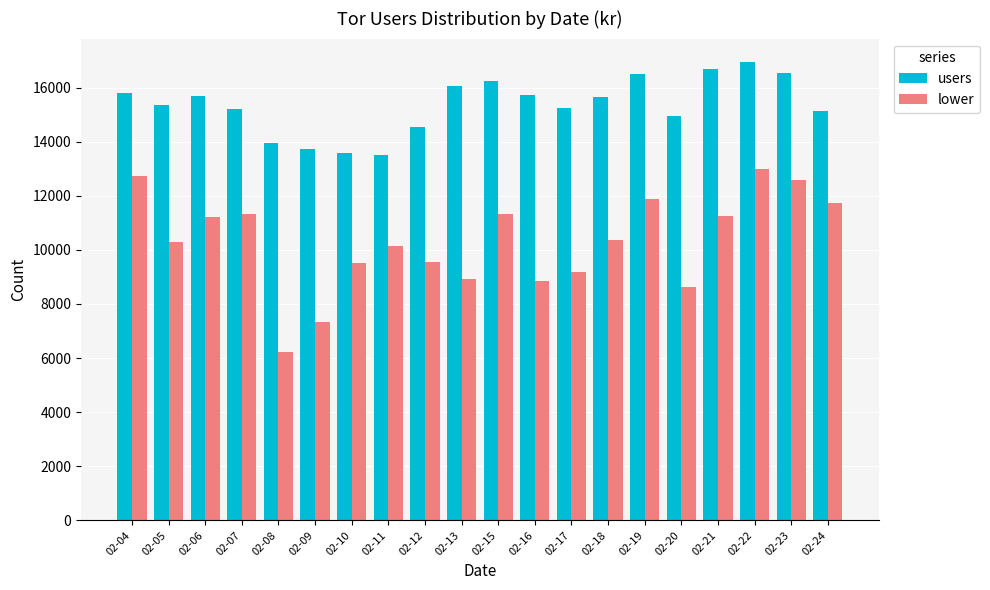

What is the difference between the maximum and minimum values in the users series?

3474